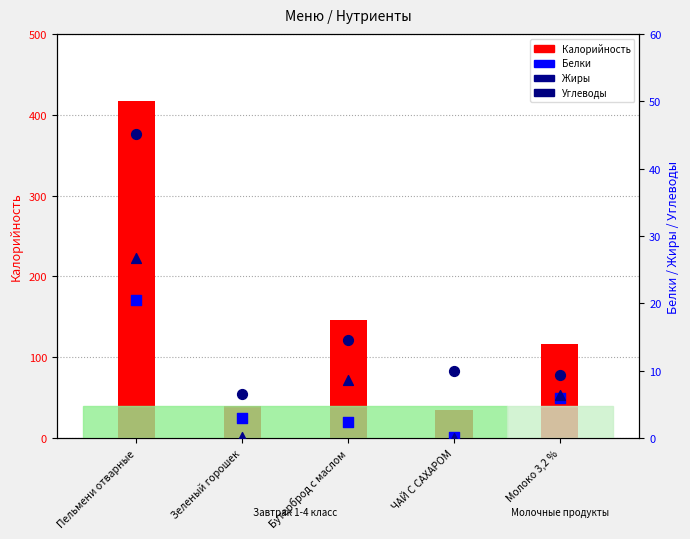

What are all the series names shown in the legend?

Калорийность, Белки, Жиры, Углеводы